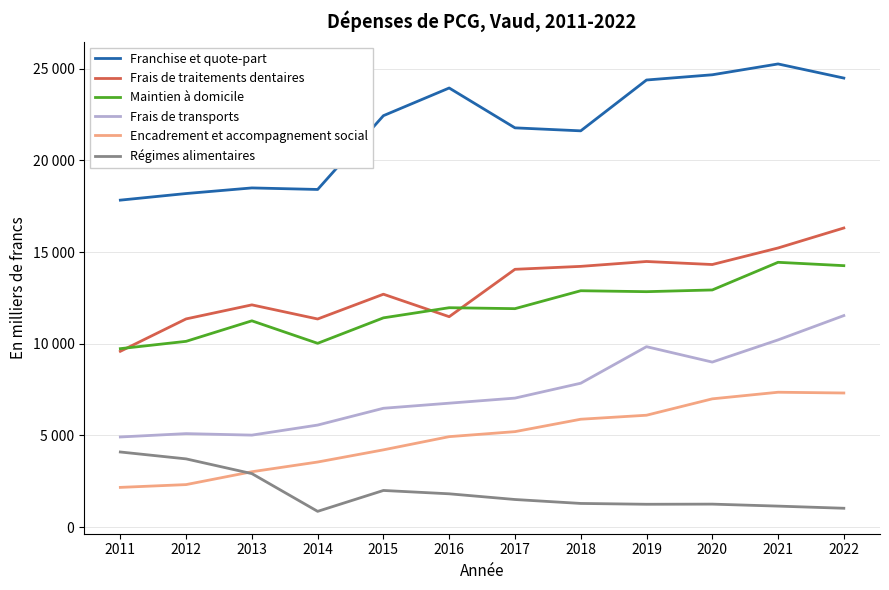

What are all the series names shown in the legend?

Franchise et quote-part, Frais de traitements dentaires, Maintien à domicile, Frais de transports, Encadrement et accompagnement social, Régimes alimentaires